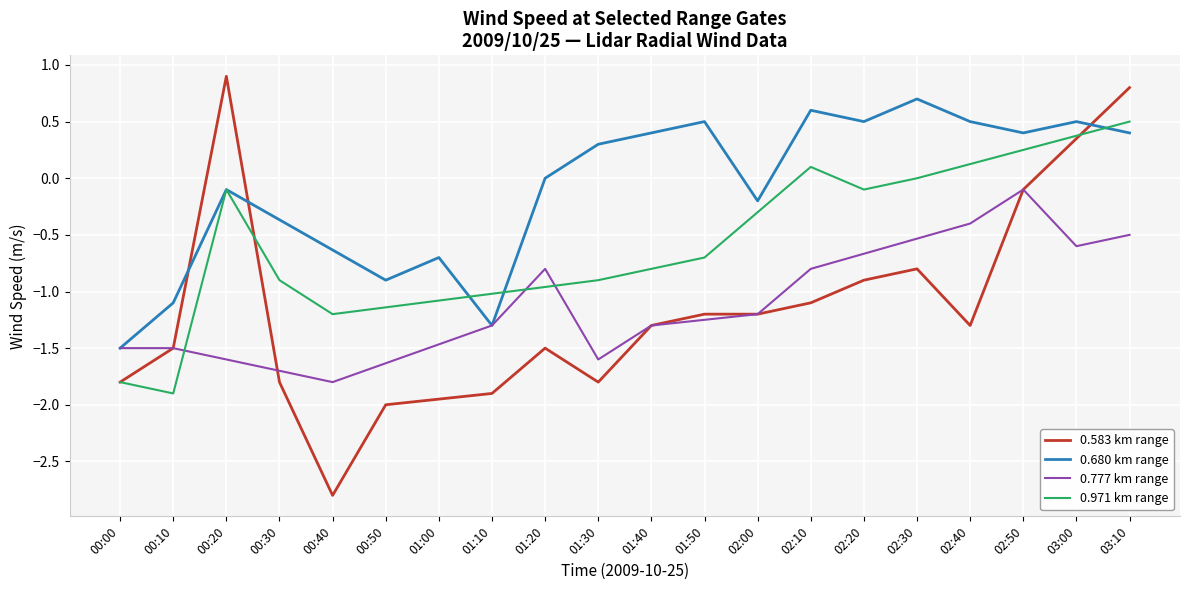

What are all the series names shown in the legend?

0.971, 0.680, 0.583, 0.777